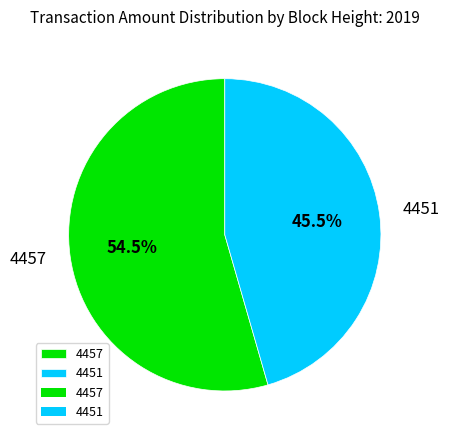

Between 4457 and 4451, which is larger?

4457